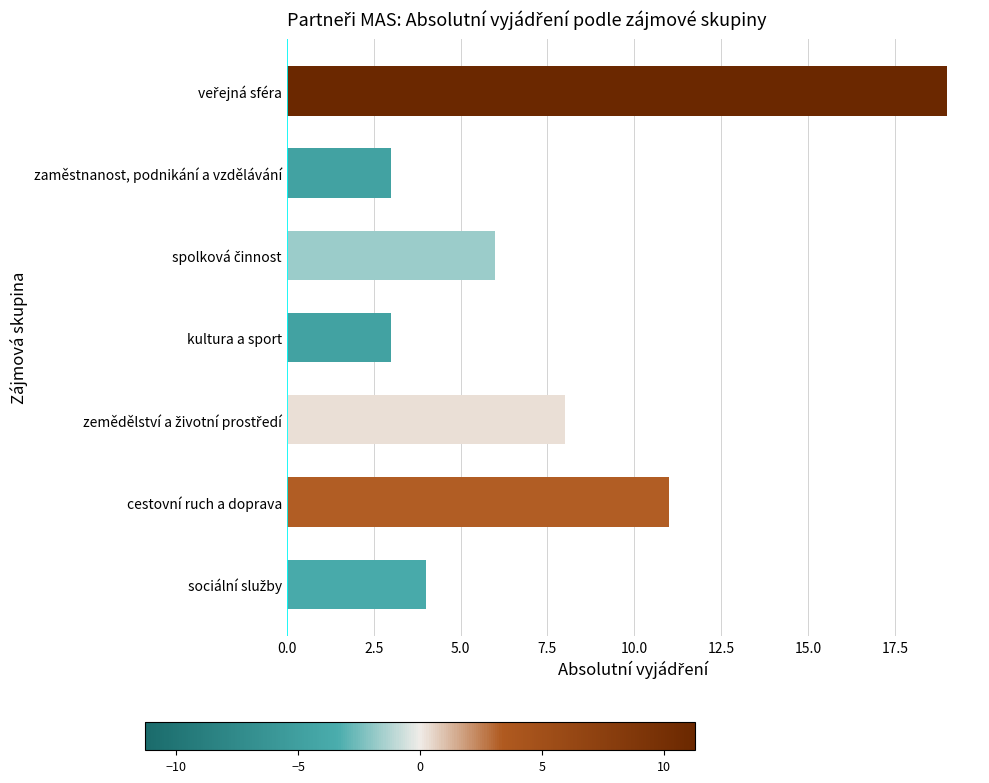

What is the sum of all values?

54